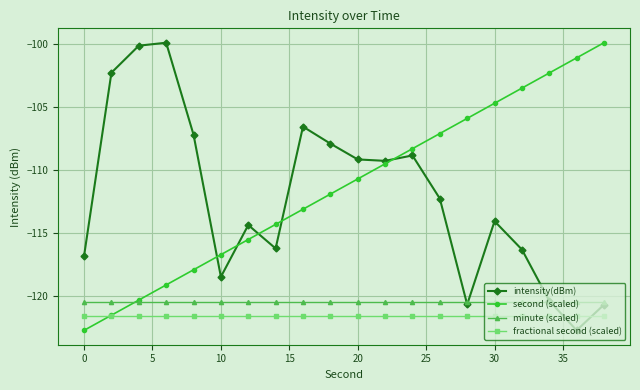

What is the value of the second (scaled) point at the 7th from the left?

-115.5